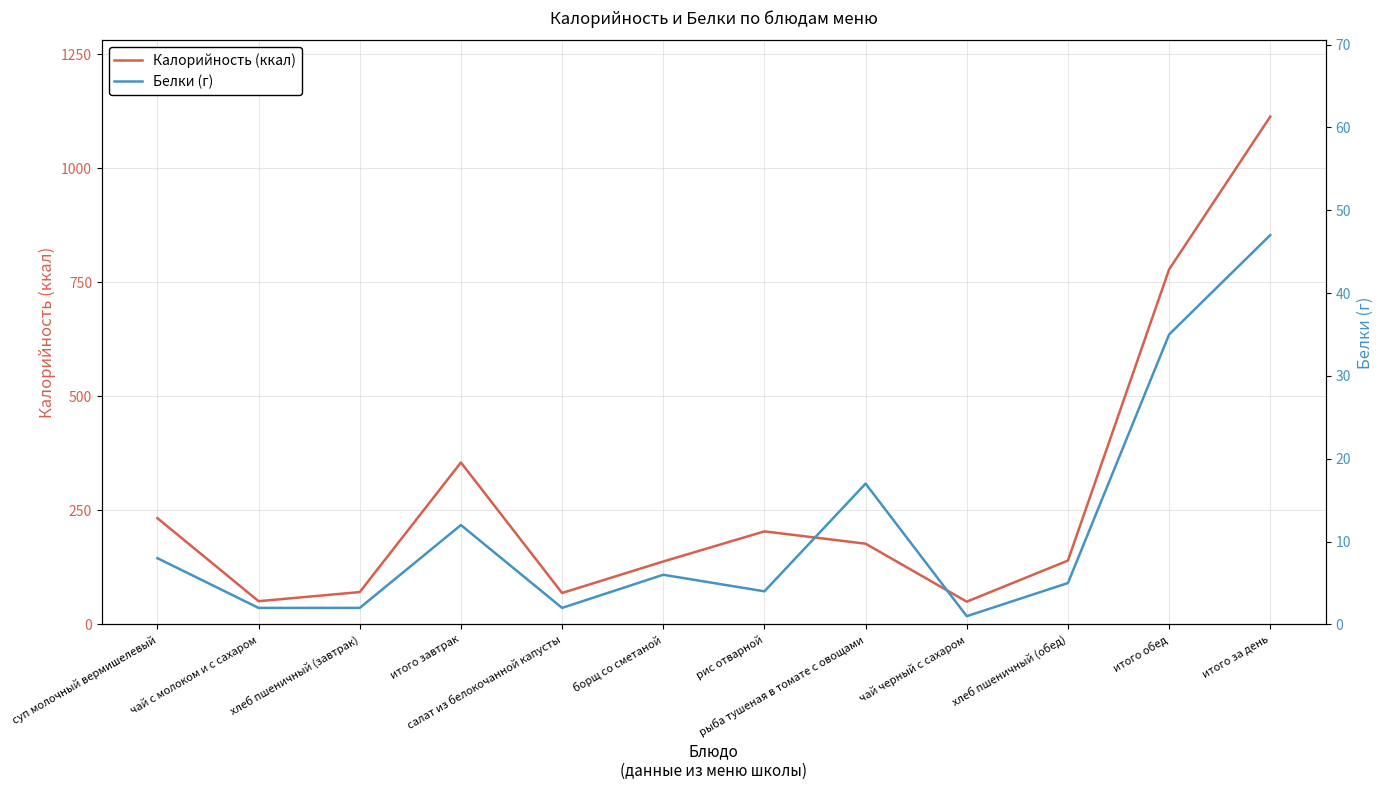

Which category has the lowest value in the Калорийность (ккал) series?

чай черный с сахаром